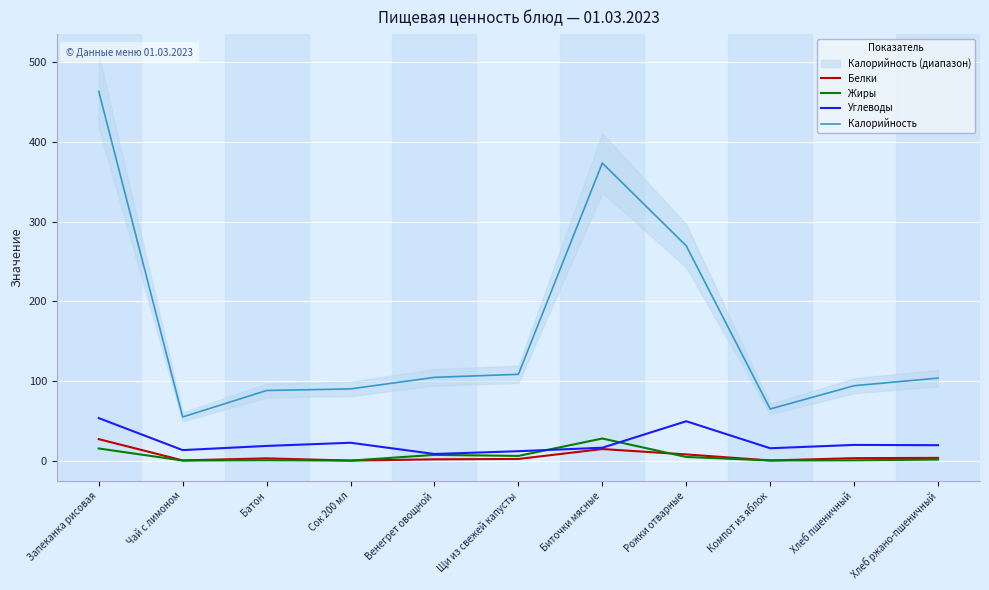

What are all the series names shown in the legend?

Белки, Жиры, Углеводы, Калорийность